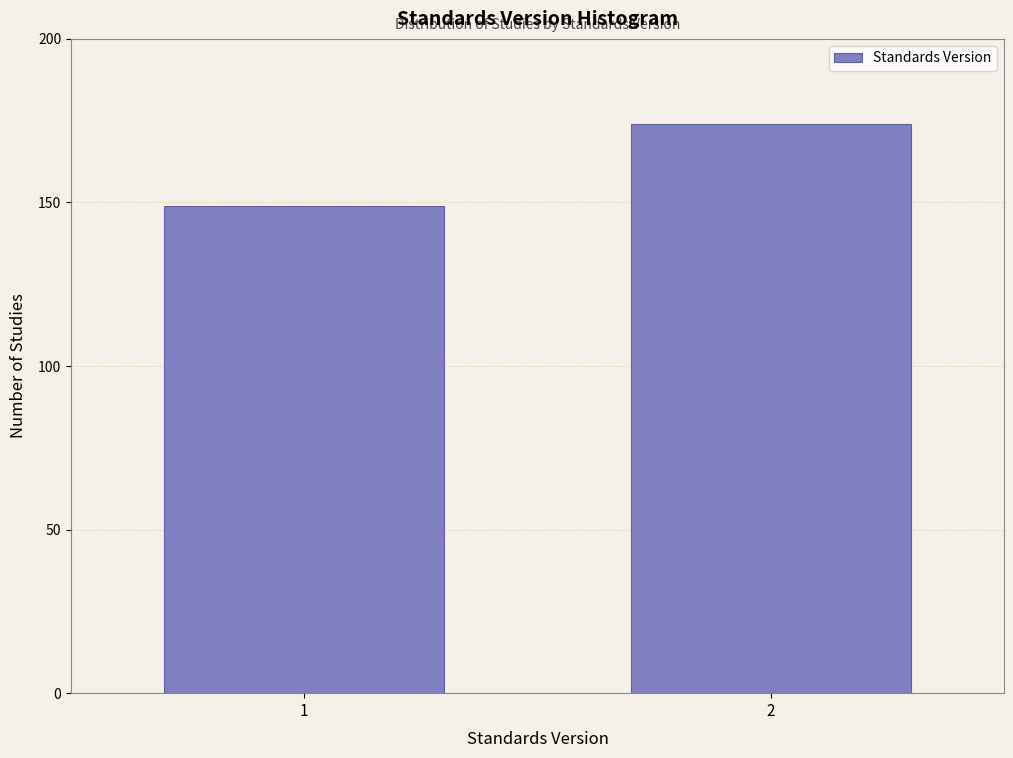

Reading left to right, extract all data points from this chart.

149	174